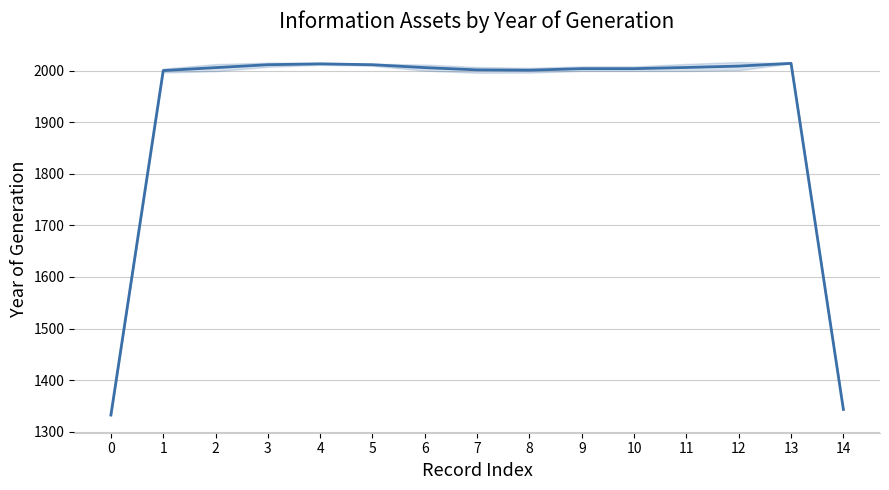

What value does the data have at 0?

1332.0